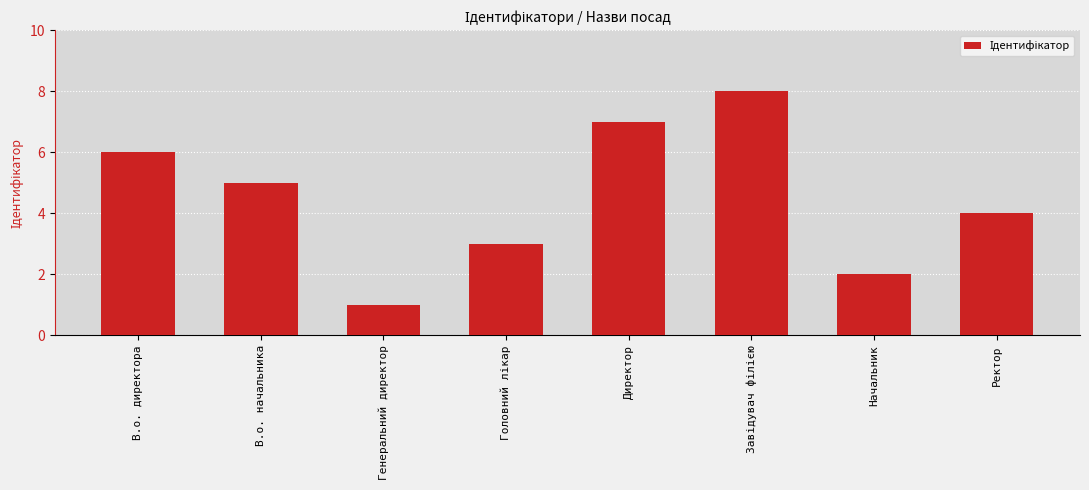

Does the chart contain any negative values?

No